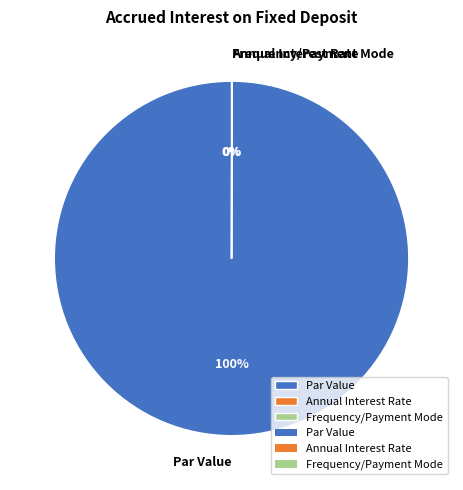

Is it true that Par Value is 100% of the pie?

True